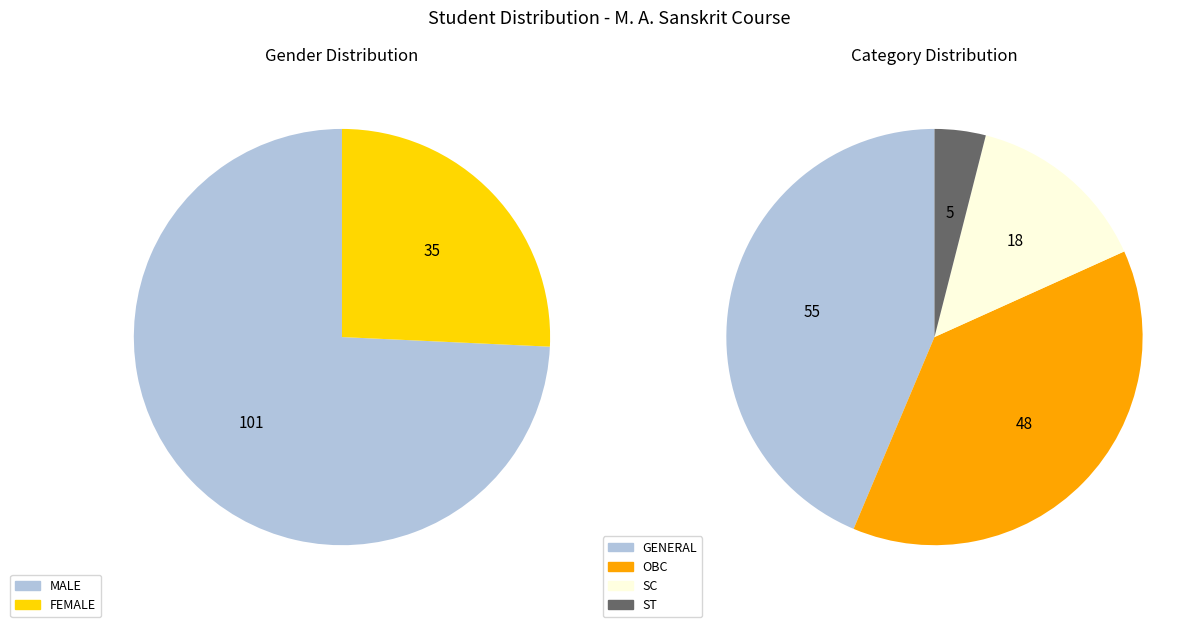

How many slices are in this pie chart?

2